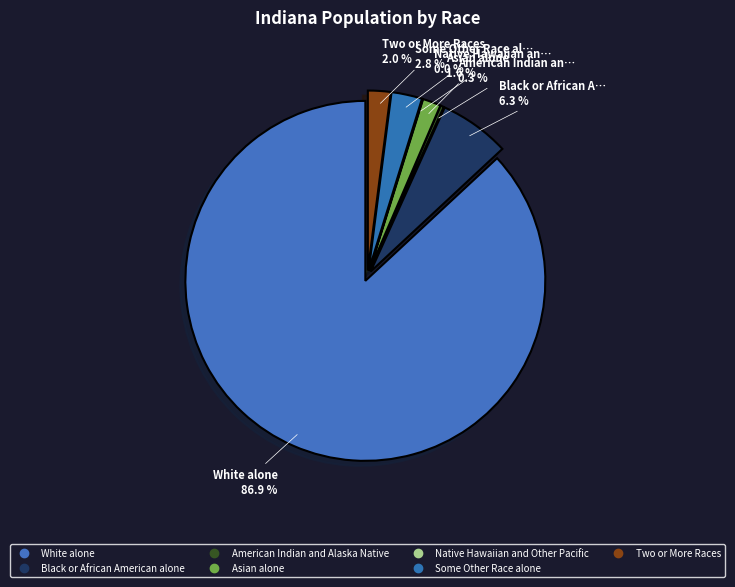

Which category has the biggest portion of the pie?

White alone